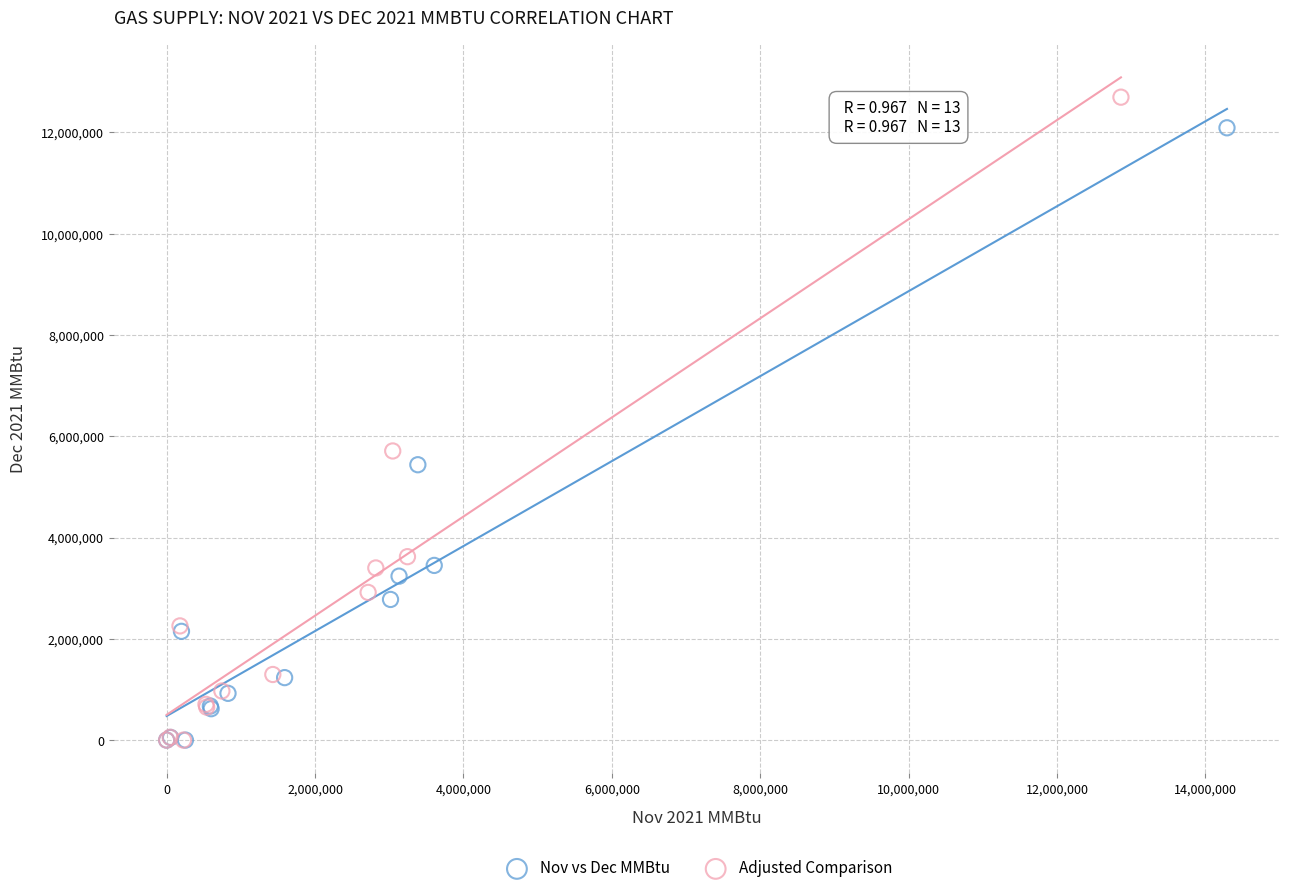

Which series has the largest Y range (max minus min)?

Adjusted Comparison